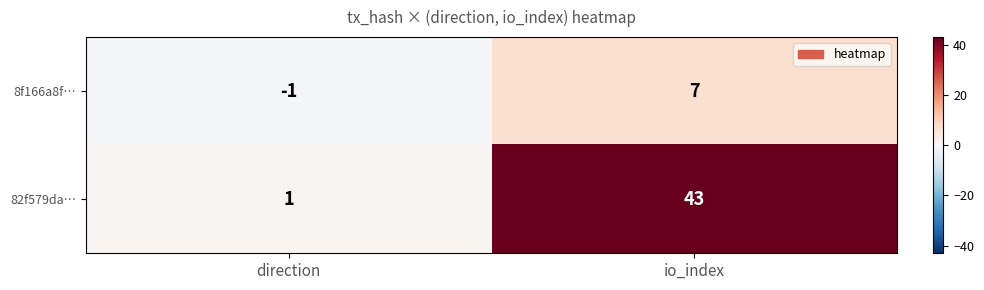

What is the greatest value displayed?

43